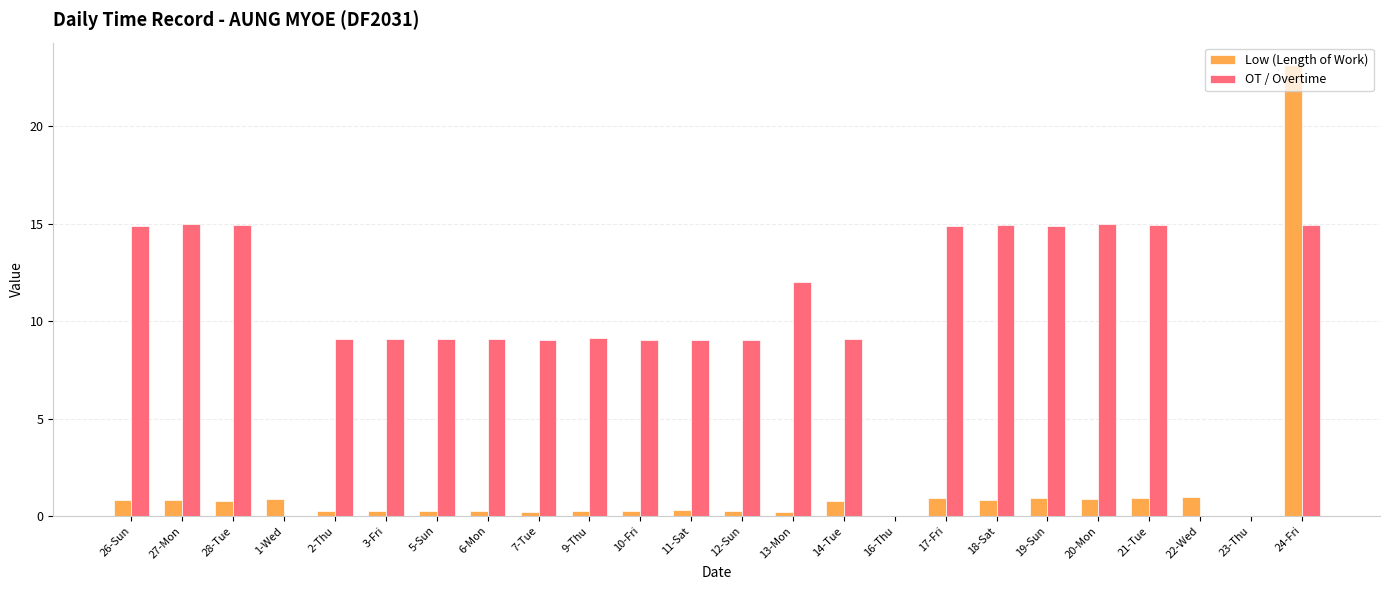

At which category is the sum across all series the highest?

24-Fri